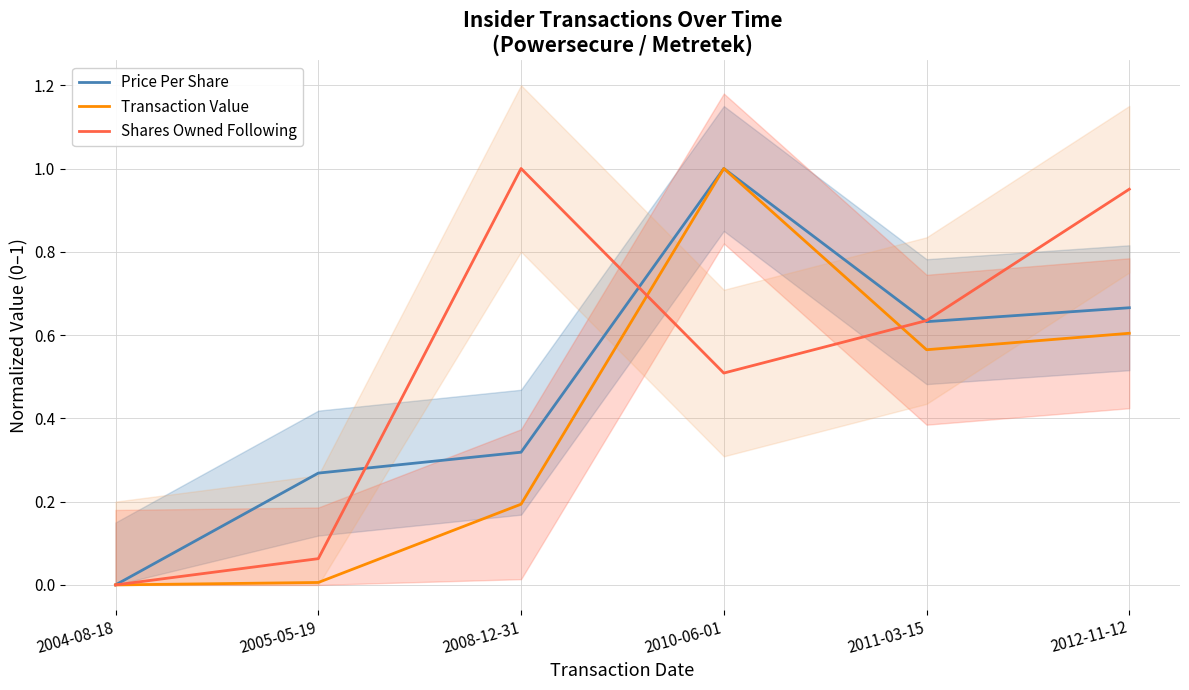

Count the number of categories in the chart.

6